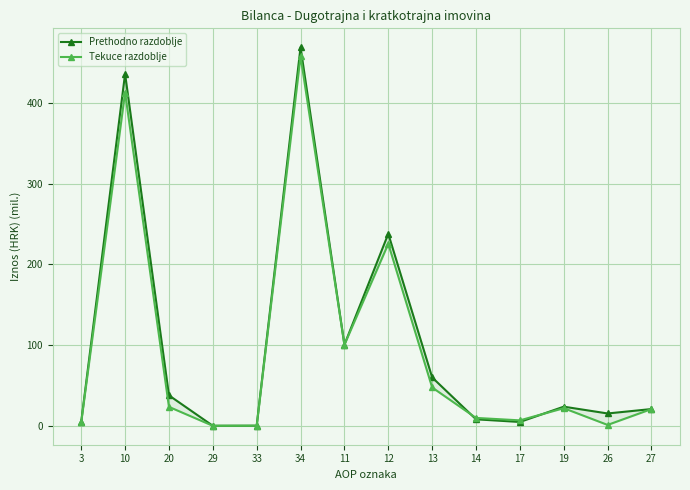

Rank the series by their average value, from highest to lowest.

Prethodno razdoblje, Tekuce razdoblje